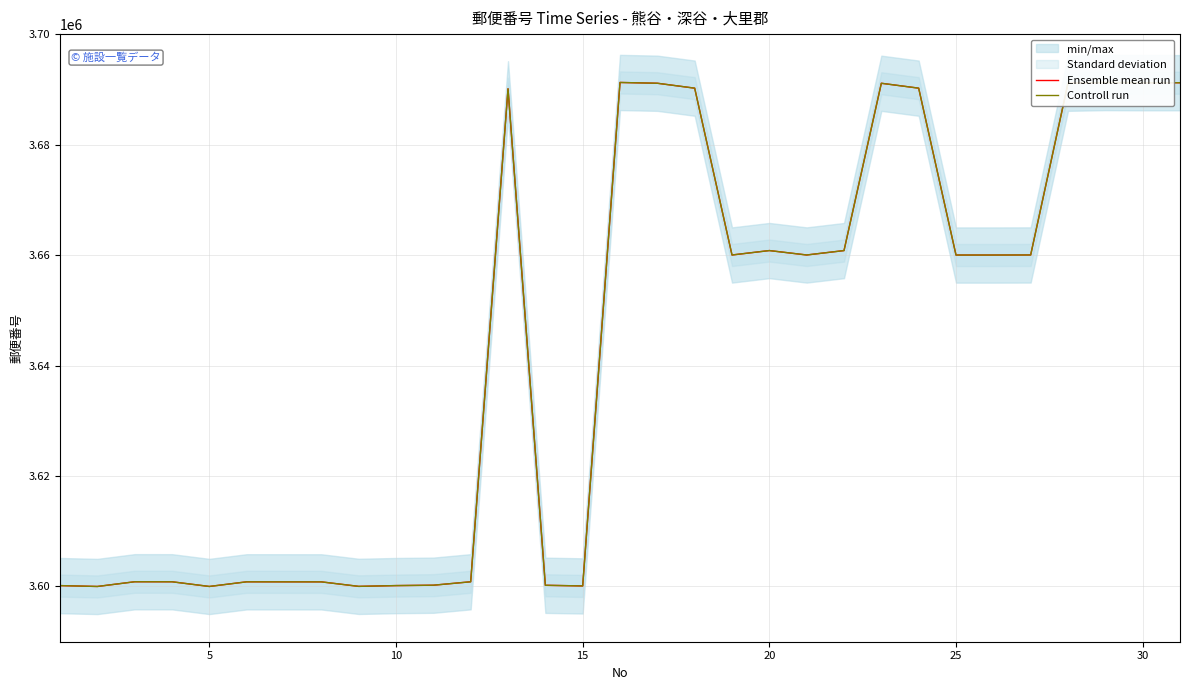

Rank the series at 10 from highest to lowest value.

Ensemble mean run, Controll run